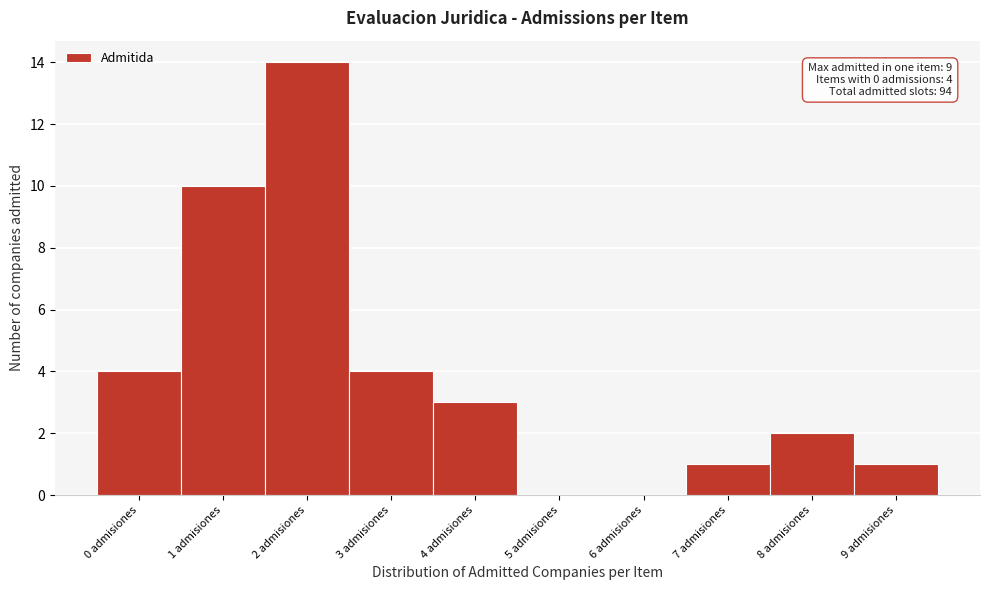

Which range on the x-axis has the tallest bar?

1.5 to 2.5